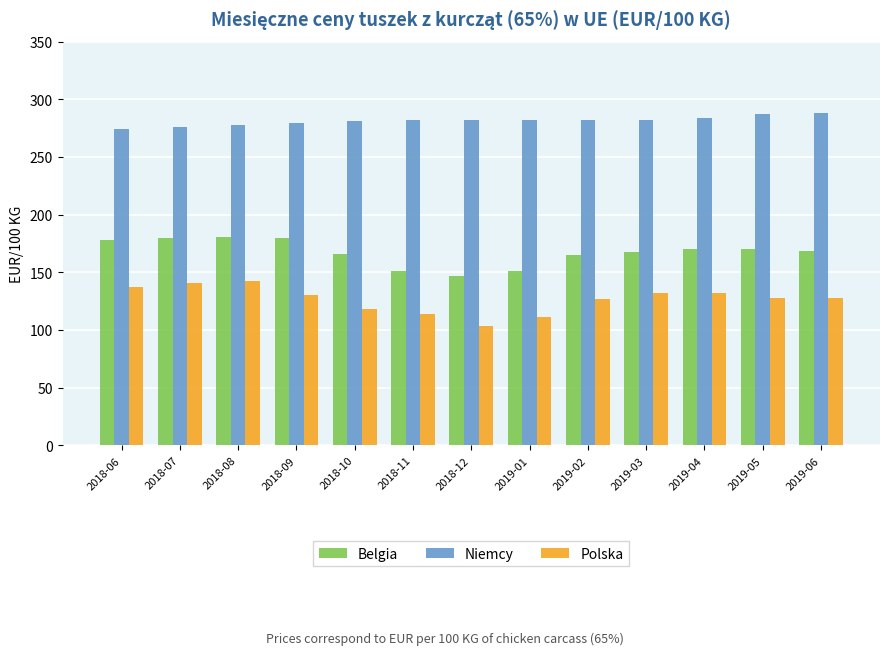

What is the smallest value displayed?

103.6